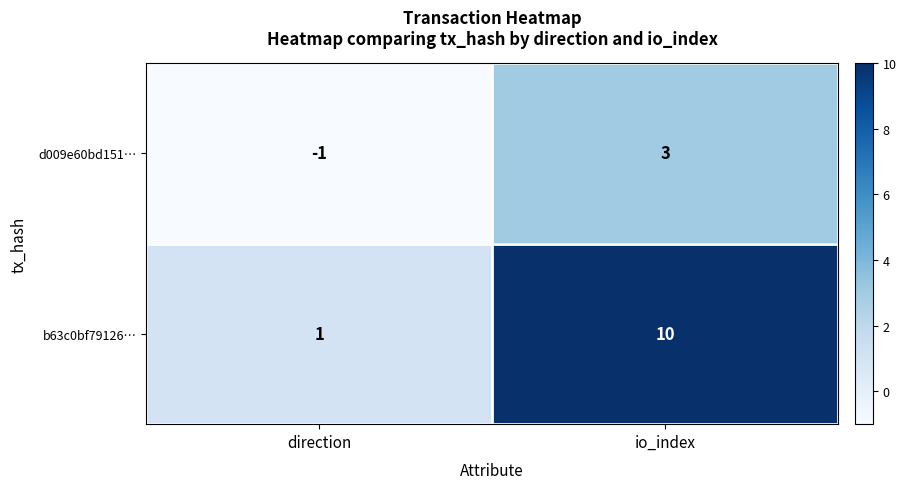

At which category is the sum across all series the highest?

io_index